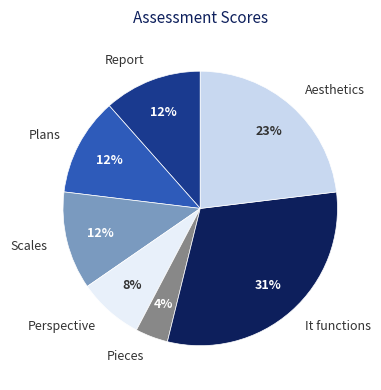

Does any single category account for the majority?

No